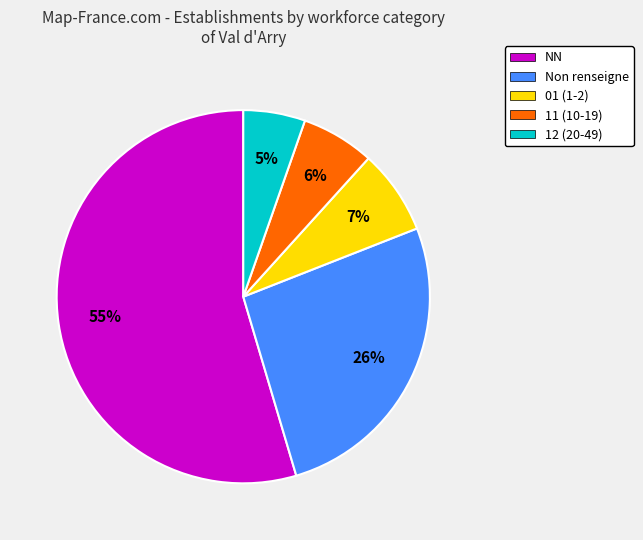

Between 01 (1-2) and NN, which is larger?

NN